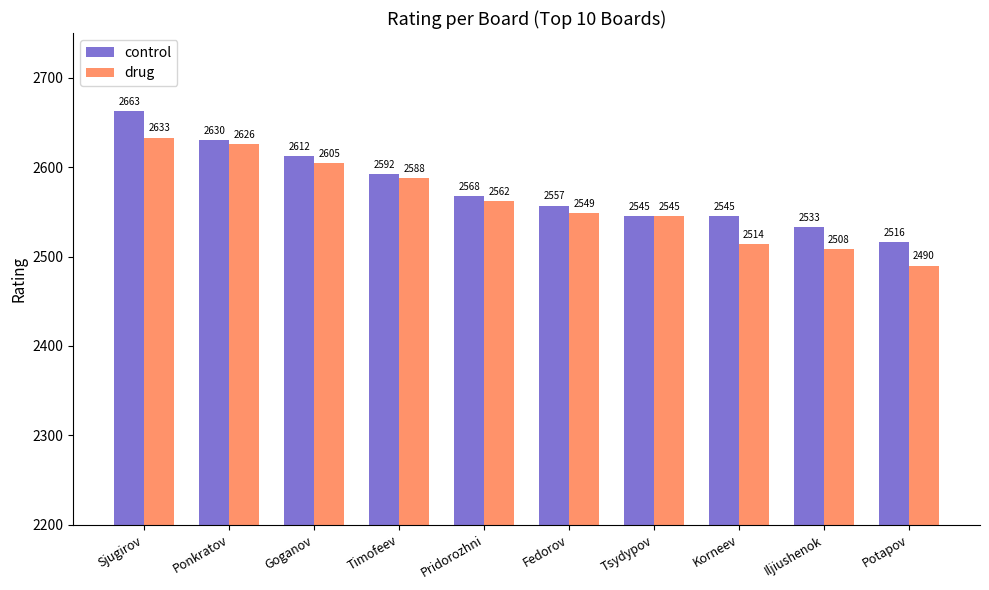

Is it true that control equals 3535 at Korneev?

False